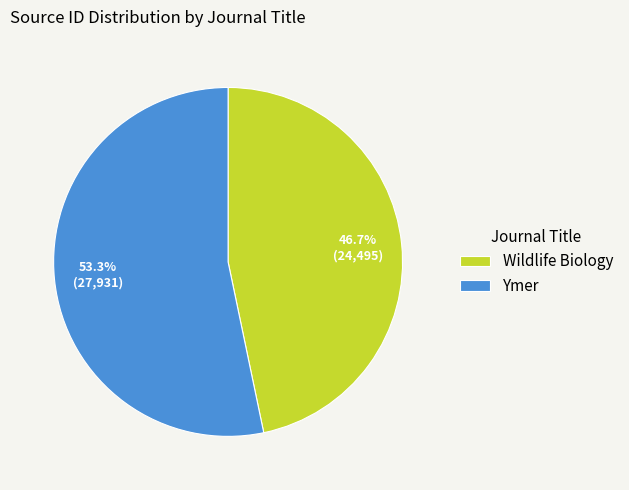

Is there a majority slice in this chart?

Yes